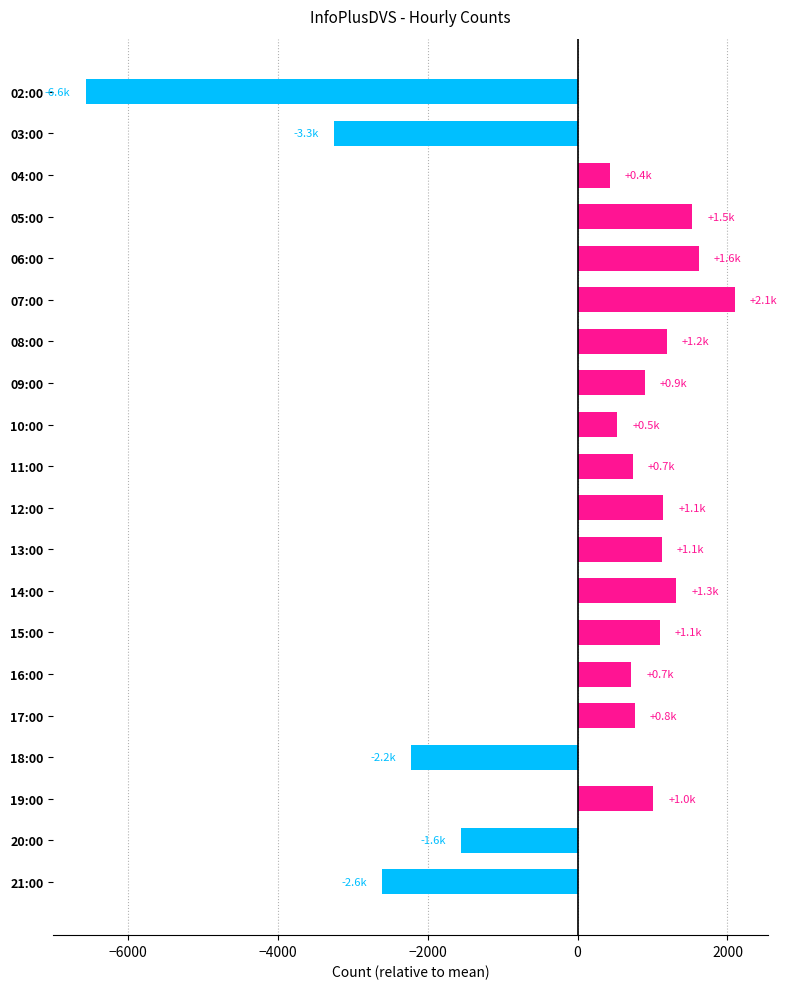

Which category has the lowest value across all series?

02:00